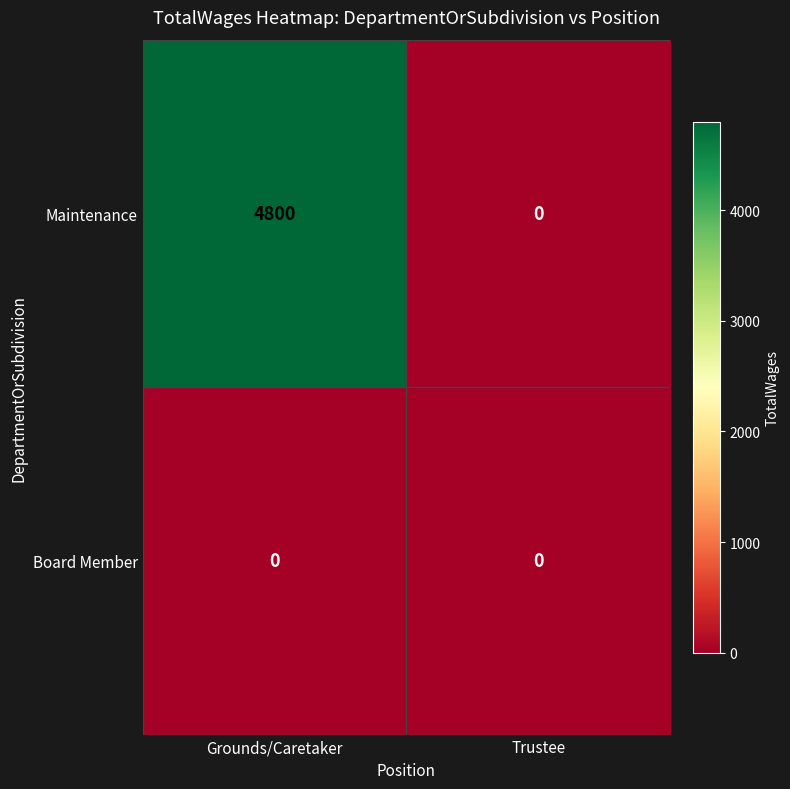

What is the sum of the Maintenance values at Trustee and Grounds/Caretaker?

4800